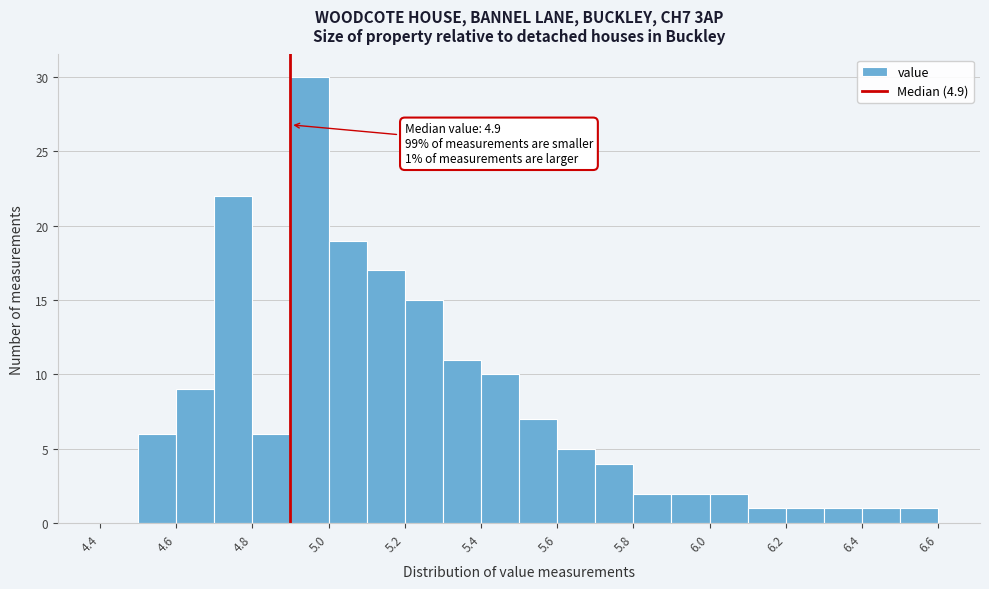

Over which range of the x-axis is the bar tallest?

4.9 to 5.0